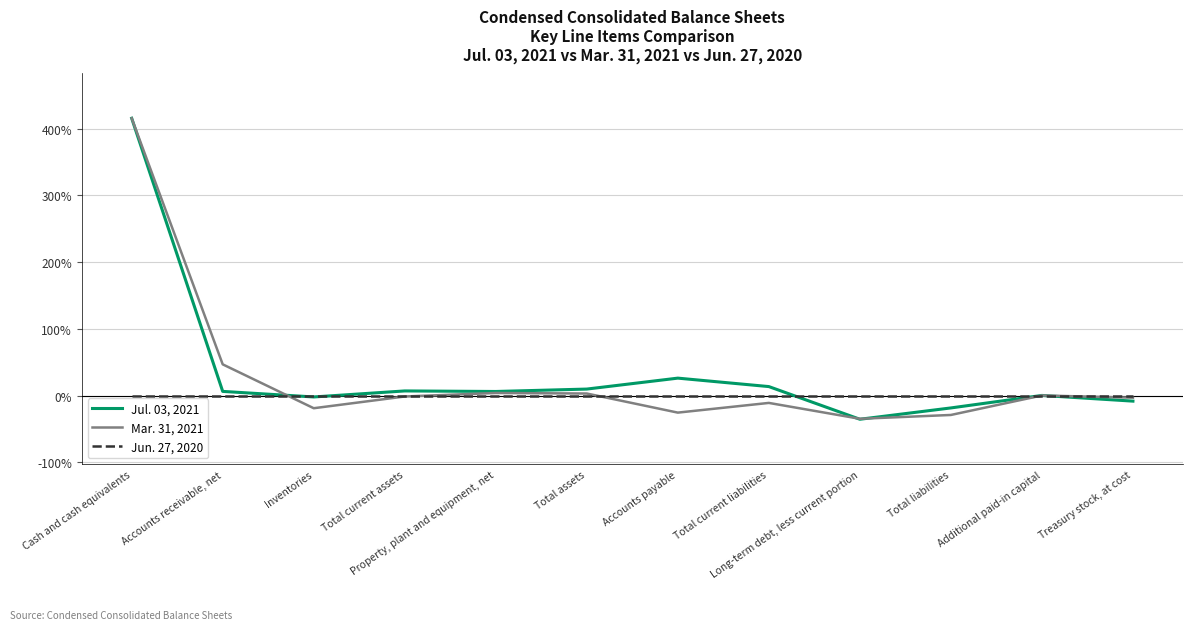

At which label is Mar. 31, 2021 closest to 190?

Accounts receivable, net